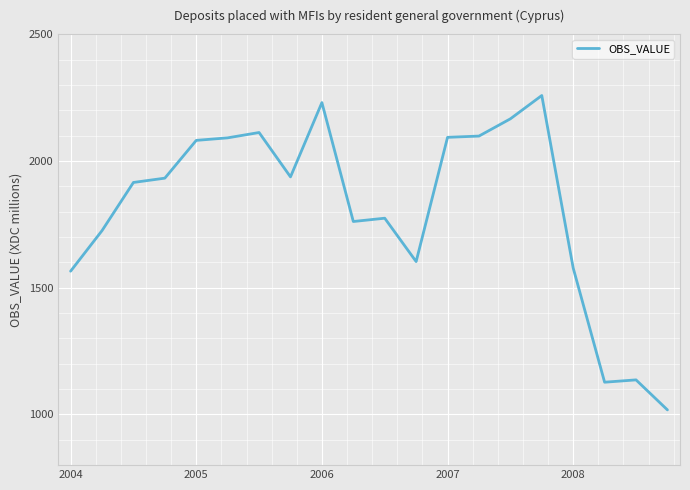

What is the smallest value displayed?

1017.9